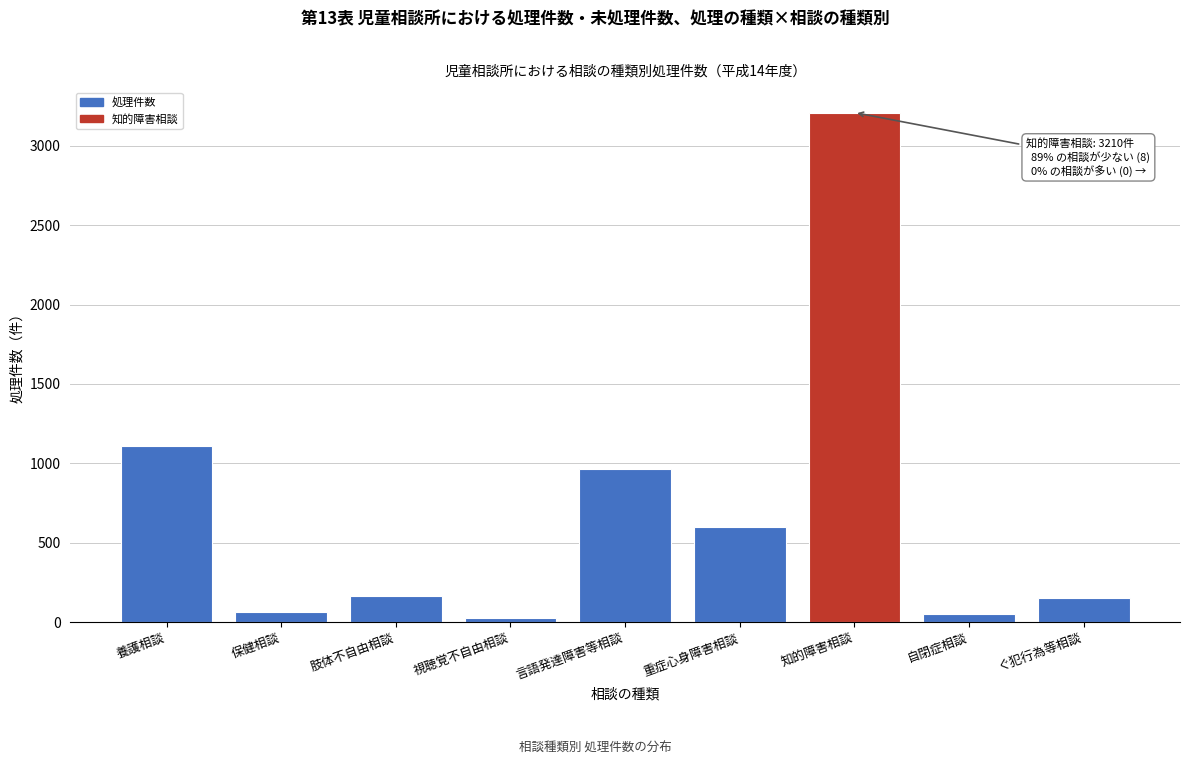

Reading left to right, extract all data points from this chart.

1109	65	167	25	964	596	3210	48	149